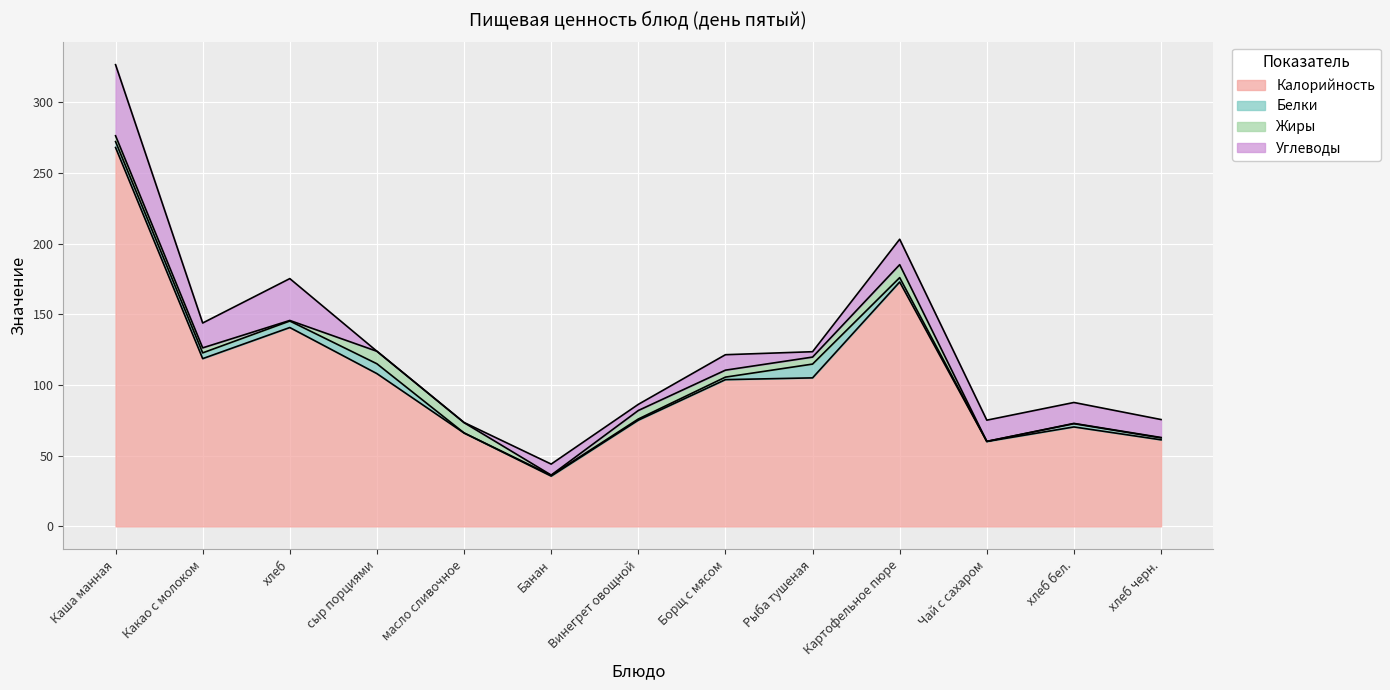

Does the chart display data point markers on the line(s)?

No